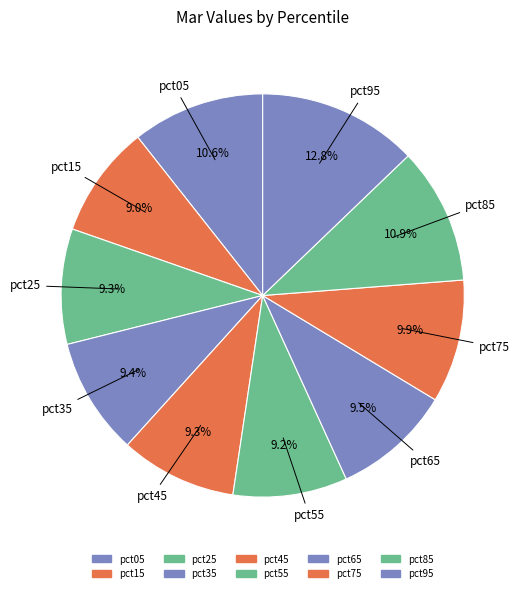

How many segments does this pie chart have?

10